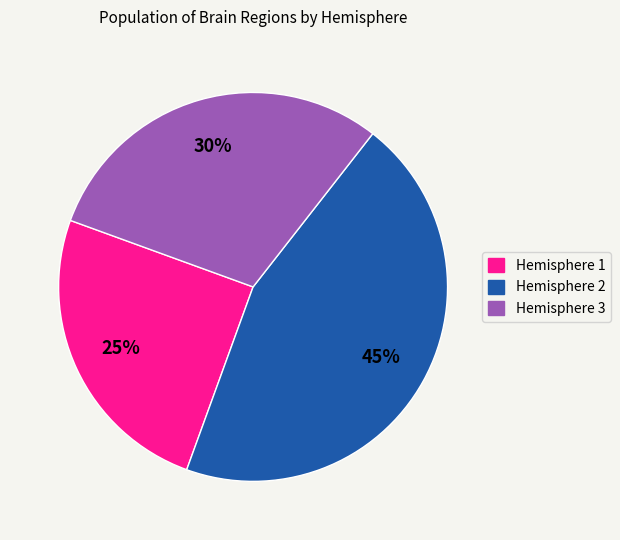

Is there a majority slice in this chart?

No